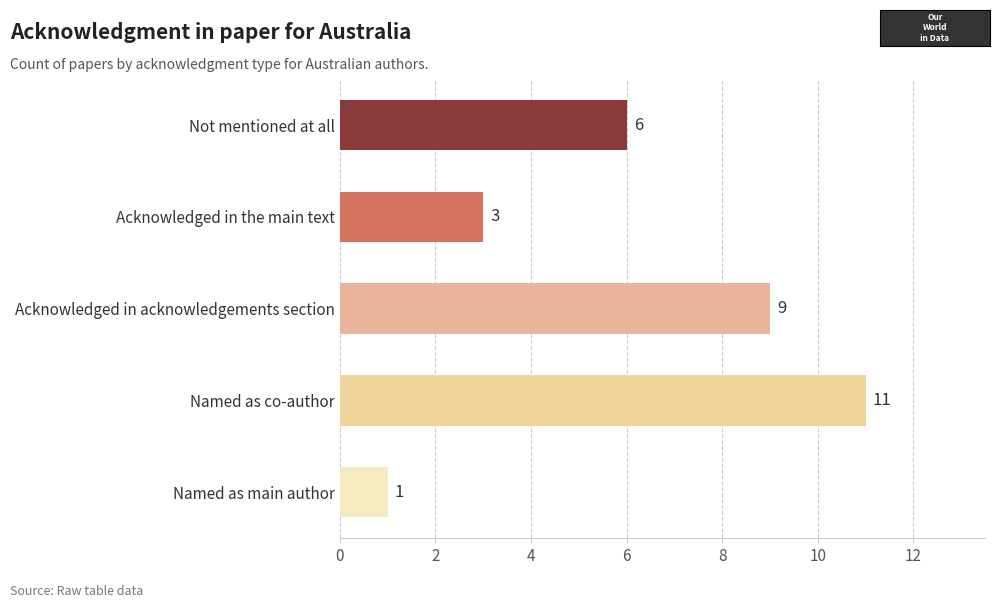

Is it true that the value at Named as co-author is 19?

False